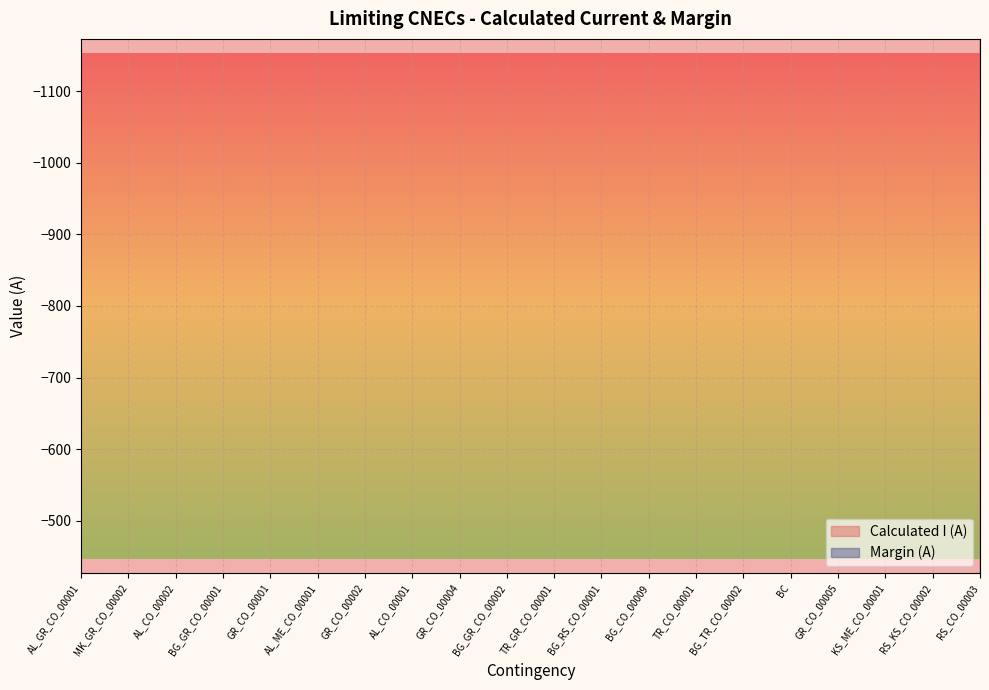

List the series in order of their overall mean, lowest first.

Calculated I (A), Margin (A)